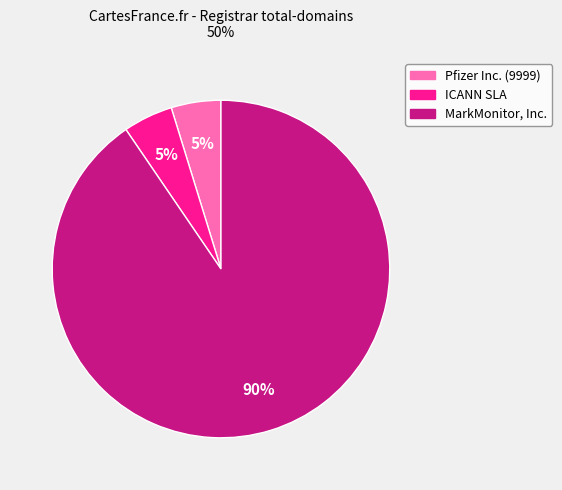

Does Pfizer Inc. (9999) represent more than half of the total?

No